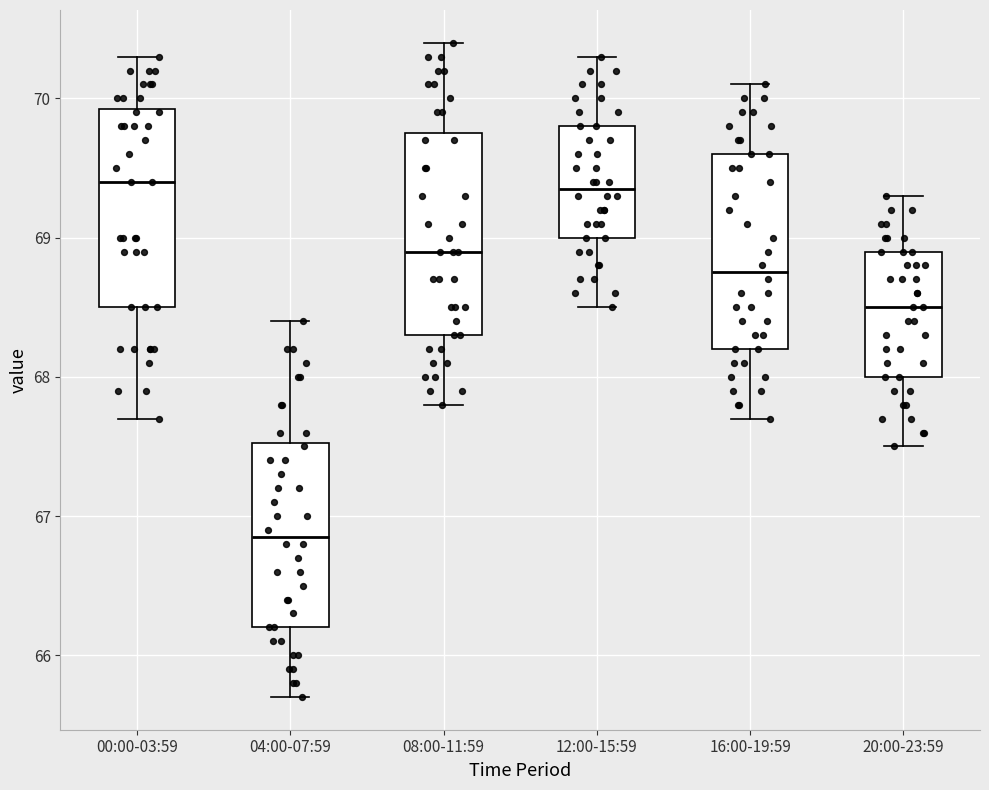

Reading left to right, transcribe this box plot: for each box, give where its median line is, the range the box spans, and where its two whiskers end, as read against the y-axis. The values are not printed on the chart, so give them approximately, as read against the axis.

00:00-03:59: median 69.4, box 68.5 to 69.9, whiskers 67.7 to 70.3
04:00-07:59: median 66.9, box 66.2 to 67.5, whiskers 65.7 to 68.4
08:00-11:59: median 68.9, box 68.3 to 69.8, whiskers 67.8 to 70.4
12:00-15:59: median 69.4, box 69.0 to 69.8, whiskers 68.5 to 70.3
16:00-19:59: median 68.8, box 68.2 to 69.6, whiskers 67.7 to 70.1
20:00-23:59: median 68.5, box 68.0 to 68.9, whiskers 67.5 to 69.3